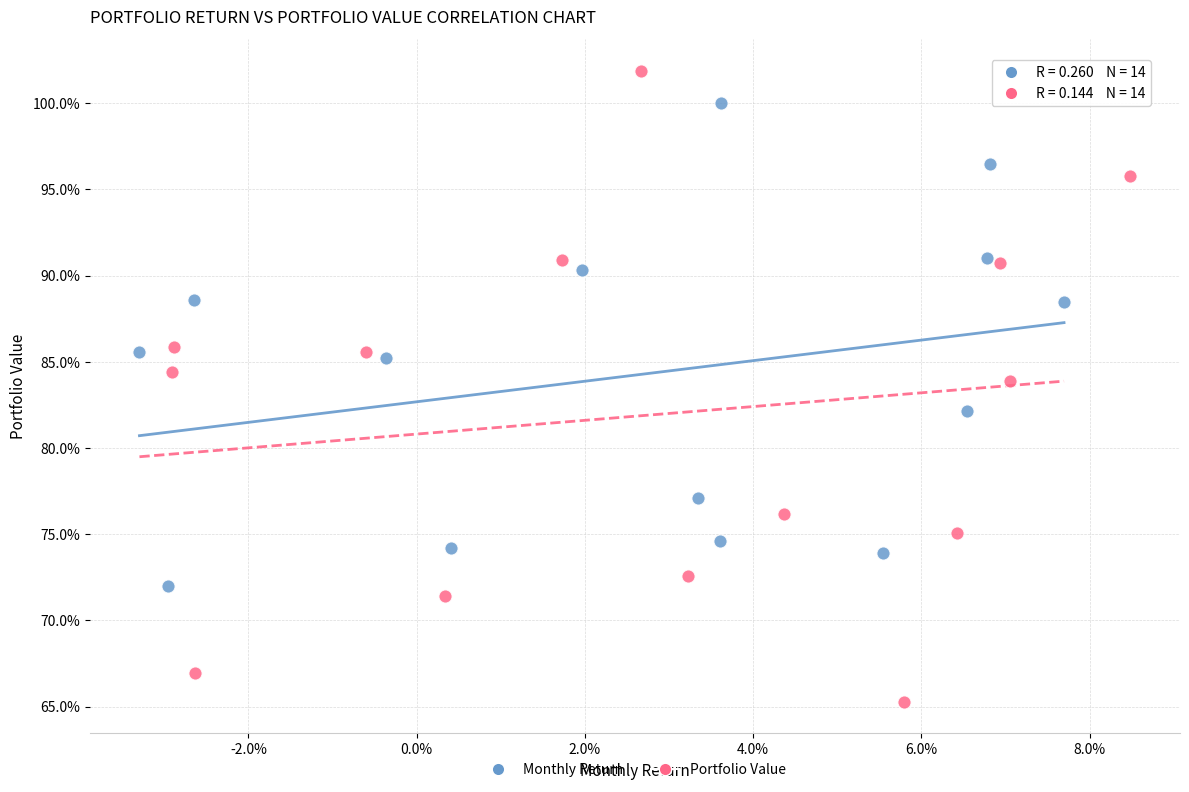

What are all the series names shown in the legend?

Monthly Return, Portfolio Value